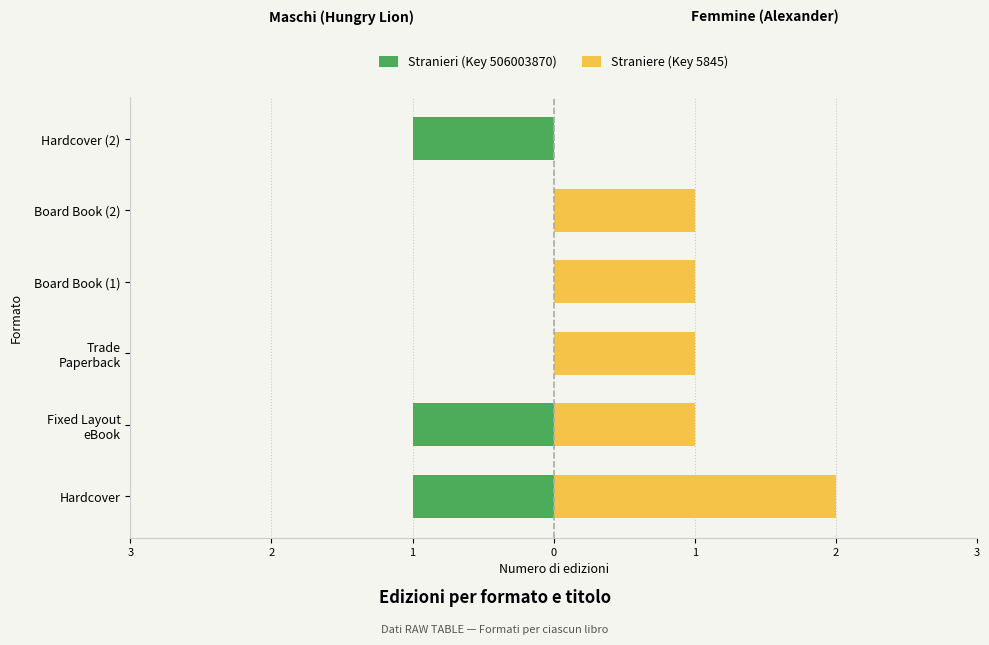

How many Stranieri (Key 506003870) values are between -1 and 0?

6